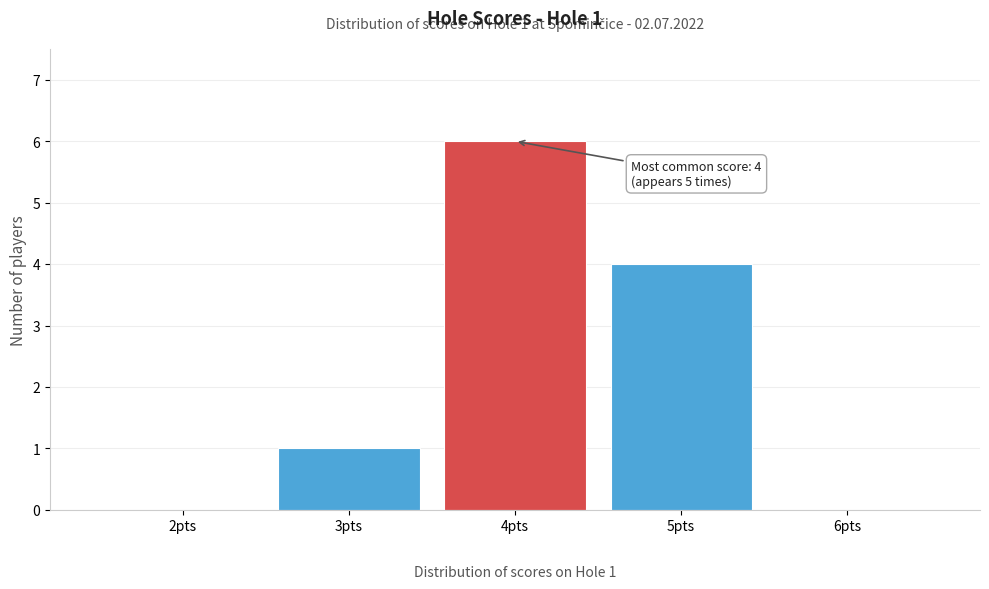

Which range on the x-axis has the tallest bar?

3.5 to 4.5